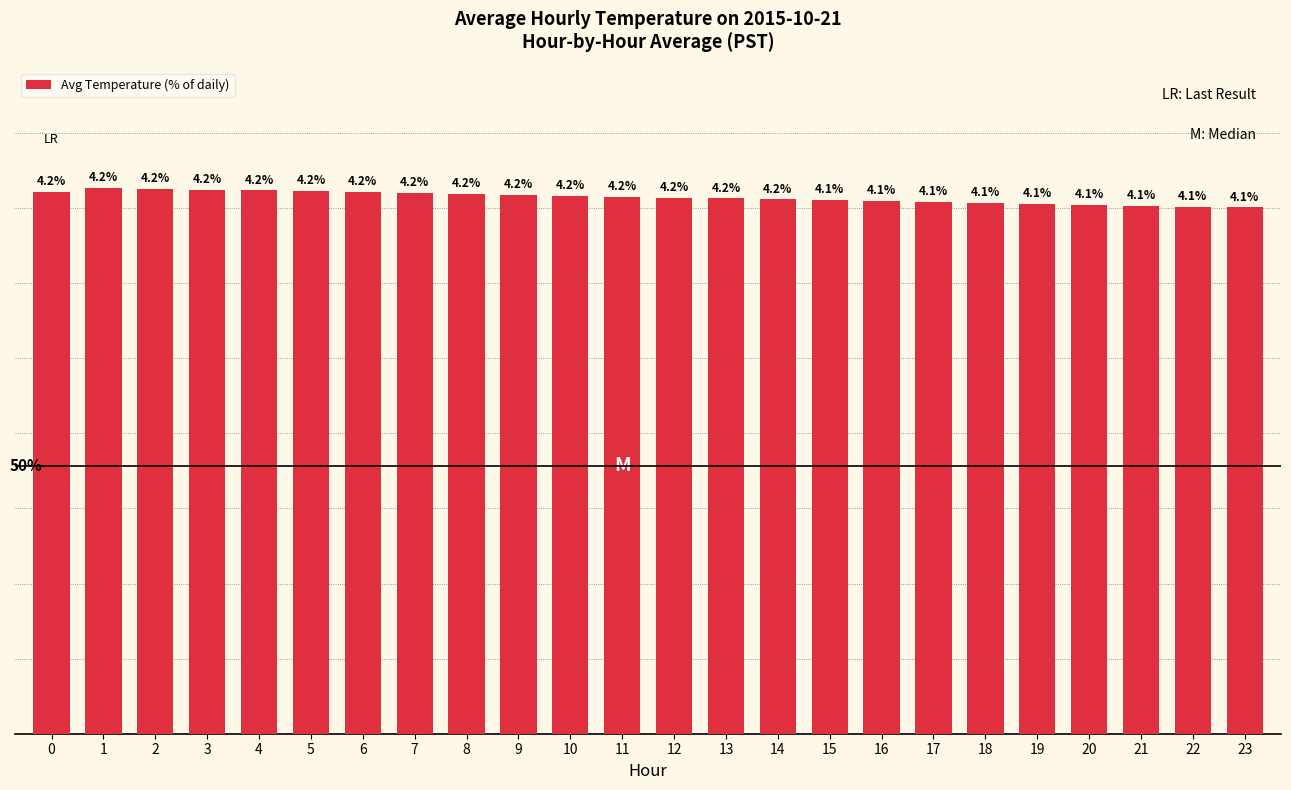

Reading left to right, extract all data points from this chart.

4.2	4.2	4.2	4.2	4.2	4.2	4.2	4.2	4.2	4.2	4.2	4.2	4.2	4.2	4.2	4.1	4.1	4.1	4.1	4.1	4.1	4.1	4.1	4.1